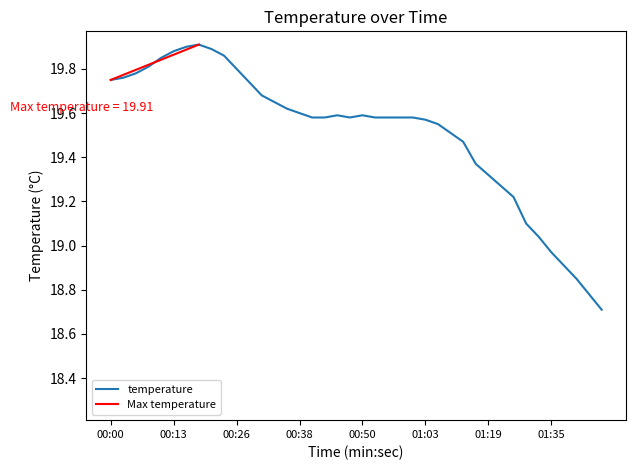

True or false: the data shows 29.9 at 38.

False